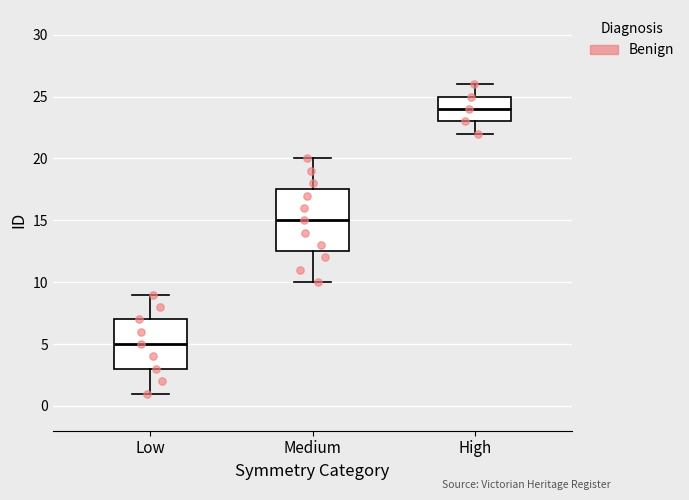

Comparing the boxes themselves (not the whiskers), which one is the tallest?

Medium